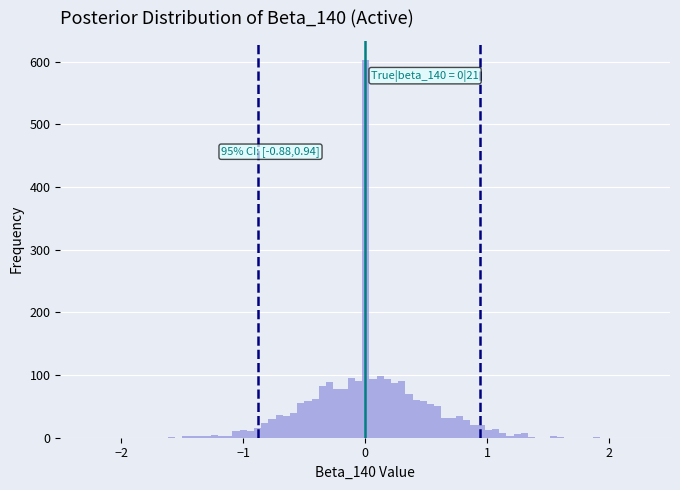

Around what value on the x-axis is the tallest bar? Give the approximate position of its centre, as read against the axis.

0.0